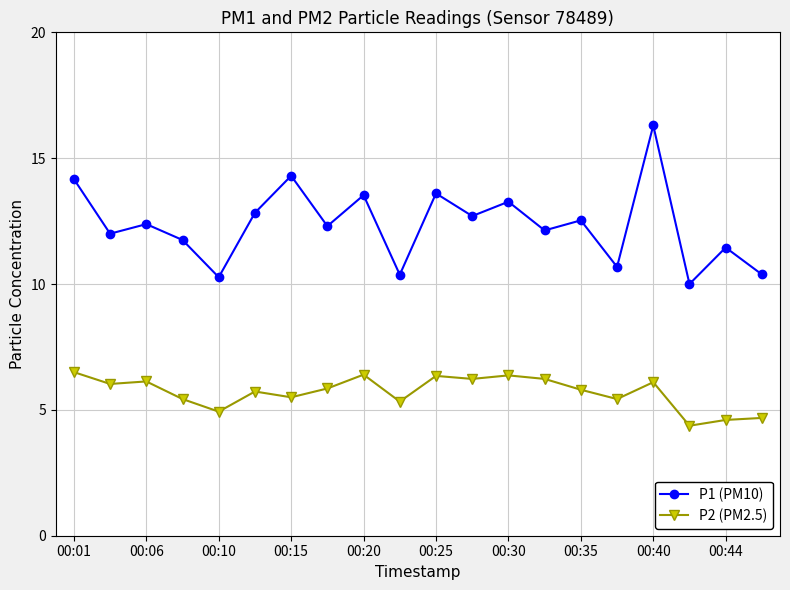

What is the value of the P2 (PM2.5) point at the 20th from the left?

4.7